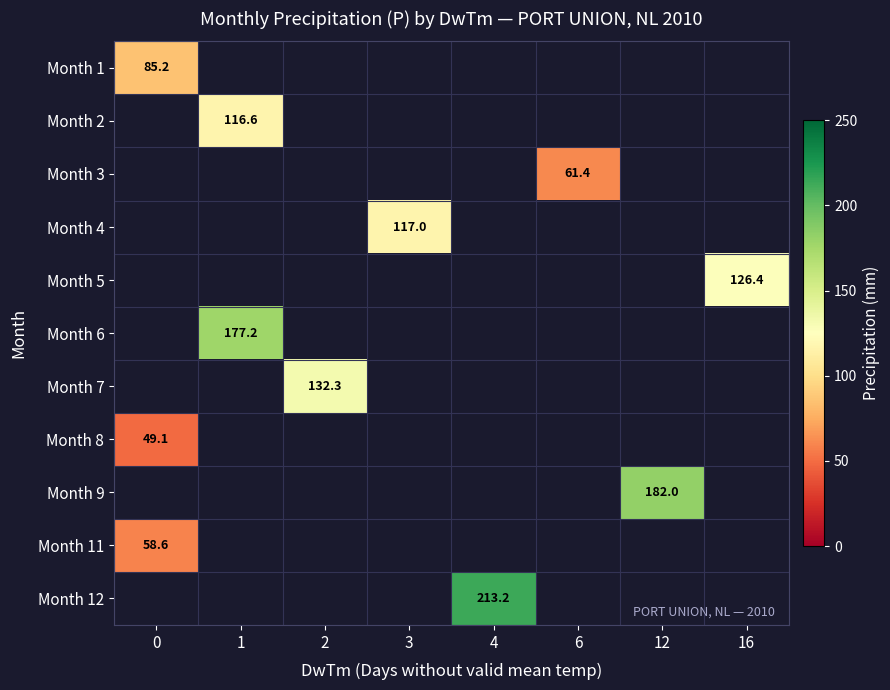

True or false: Month 9 has a value of 182.0 at 12.

True